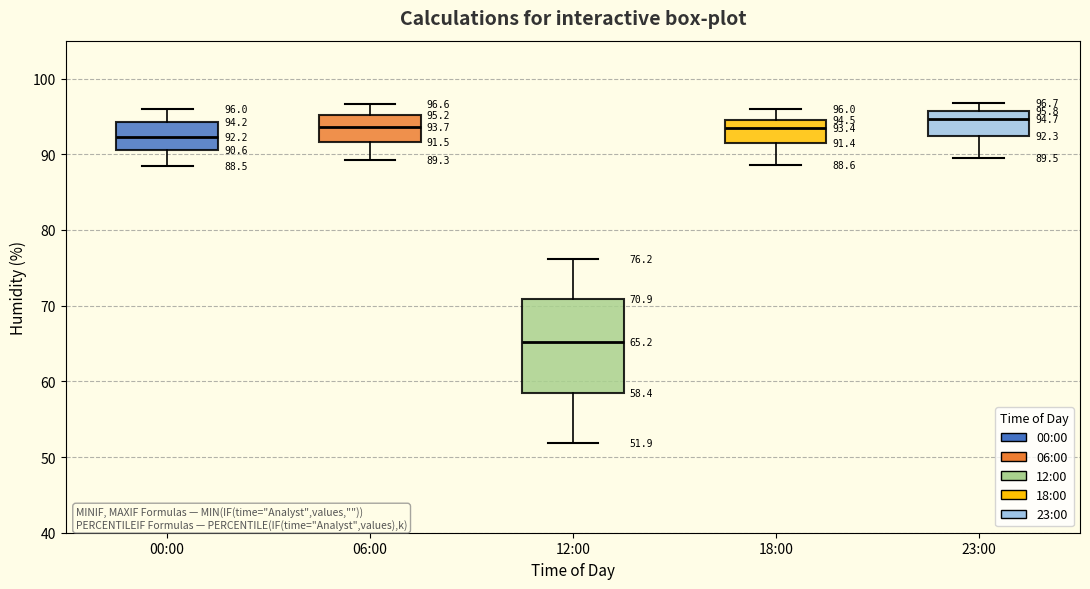

Comparing the boxes themselves (not the whiskers), which one is the tallest?

12:00